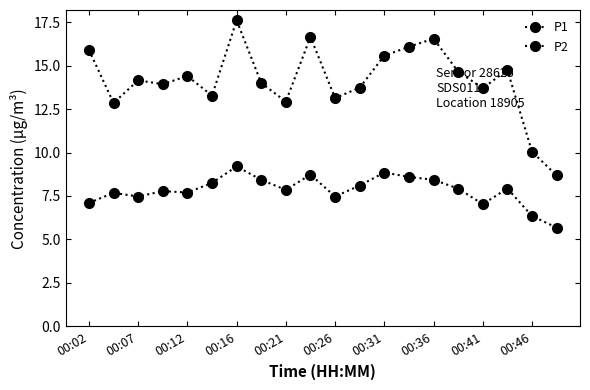

What is the highest value of the P2 series?

9.2